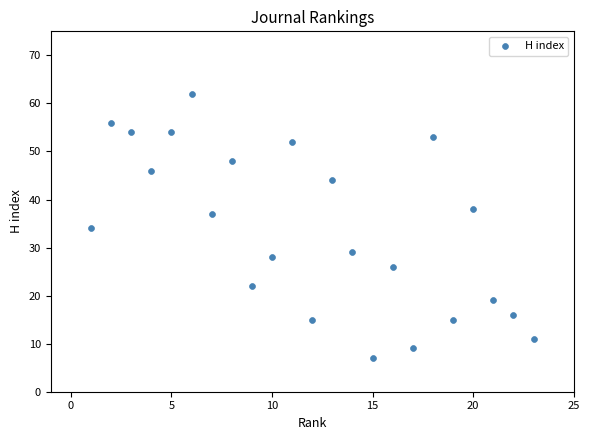

What is the range of X values (max minus min)?

22